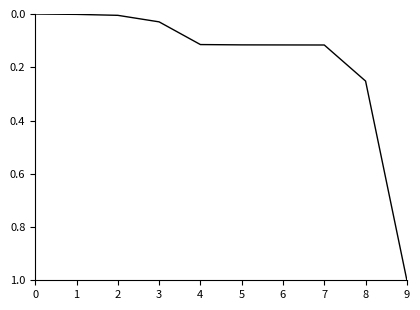

Which has a higher value, 6 or 9?

9